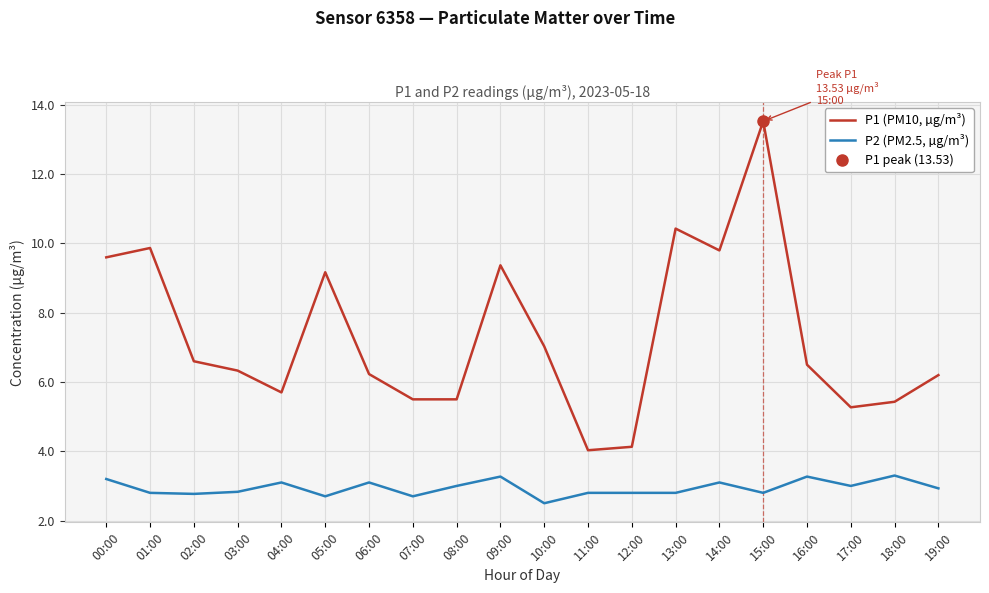

Where is the first local minimum for P2 (PM2.5, µg/m³)?

02:00